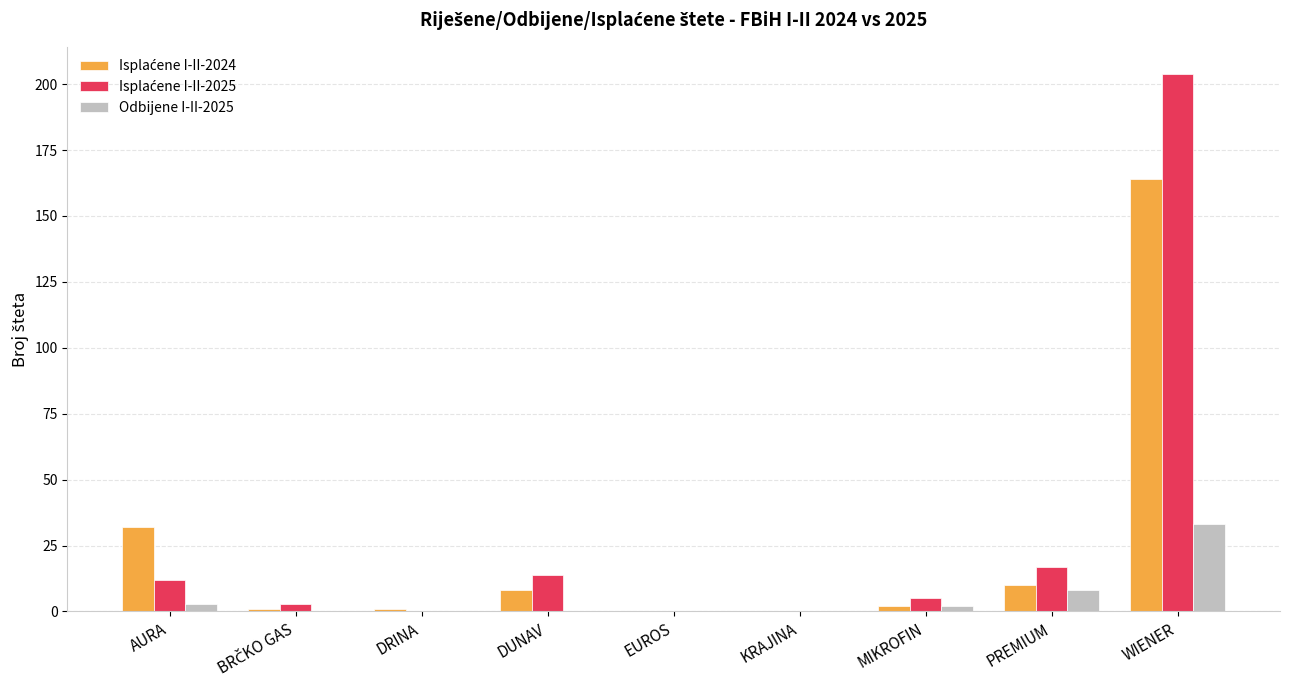

What is the greatest value displayed?

204